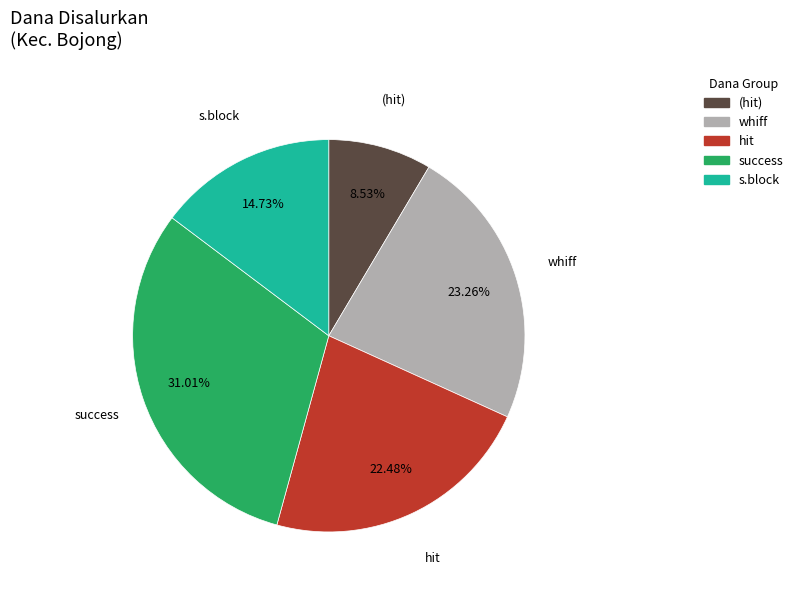

How many slices are in this pie chart?

5